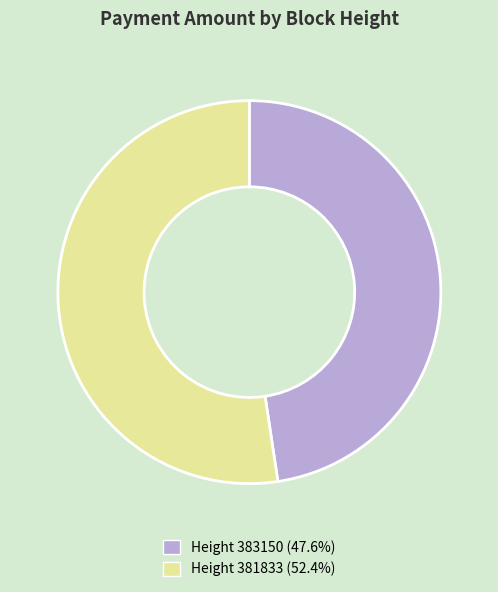

Does any single category account for the majority?

Yes